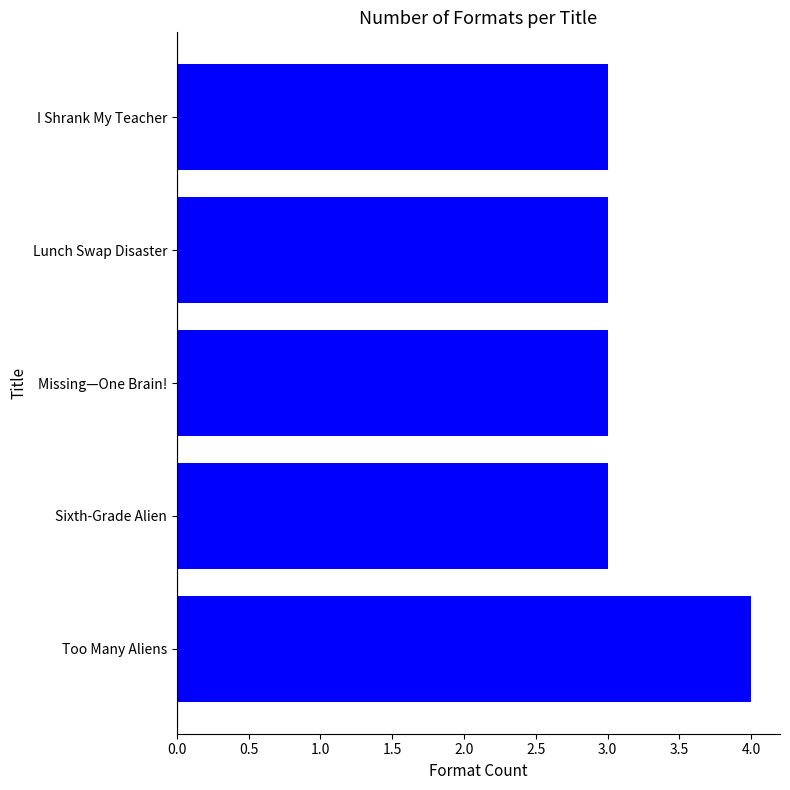

Does the chart contain stacked bars?

No